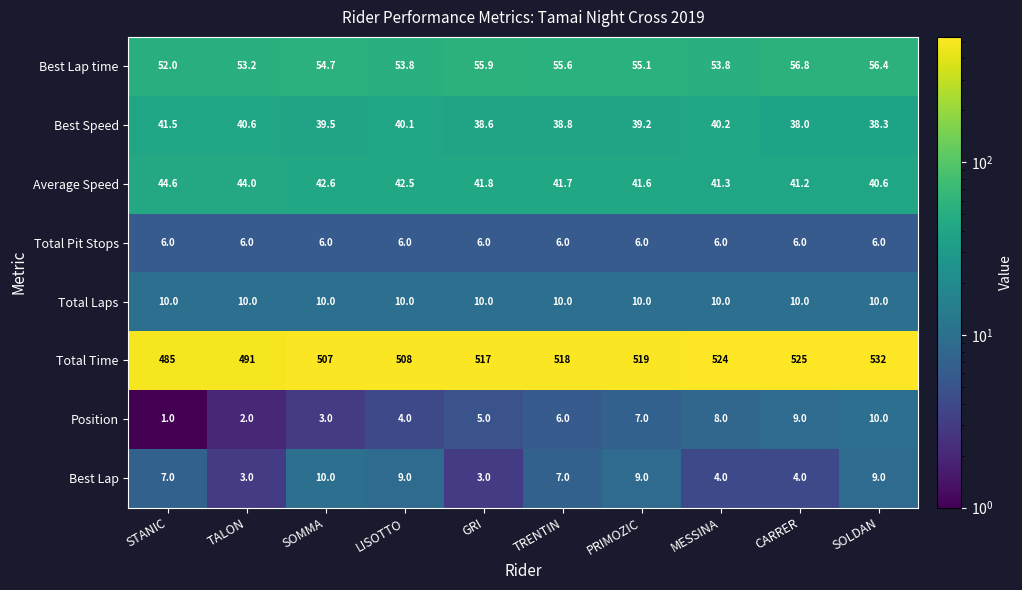

The Total Time series shows 508.0 at LISOTTO. True or false?

True